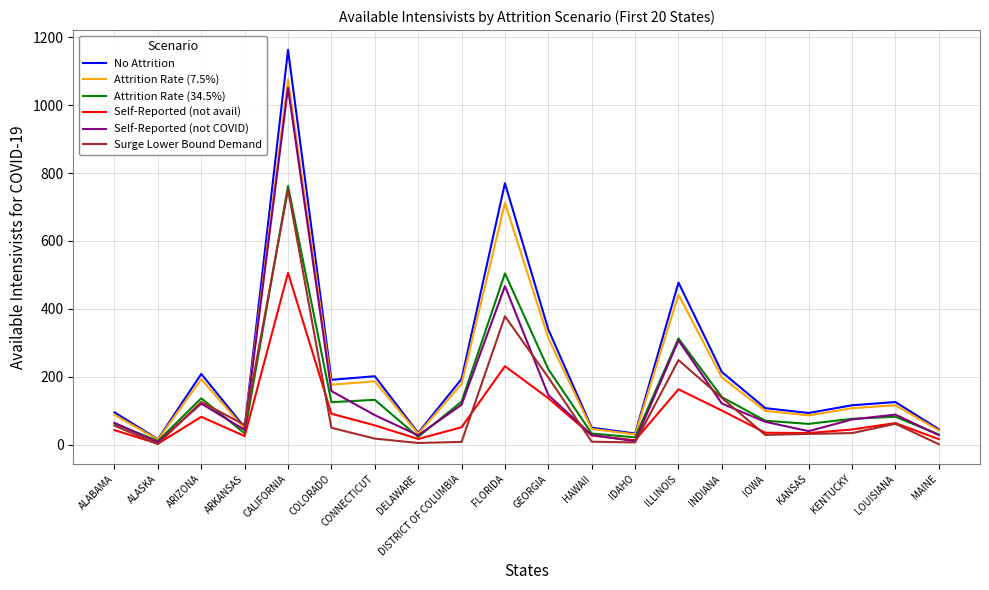

What is the approximate value of Surge Lower Bound Demand at KANSAS?

31.4